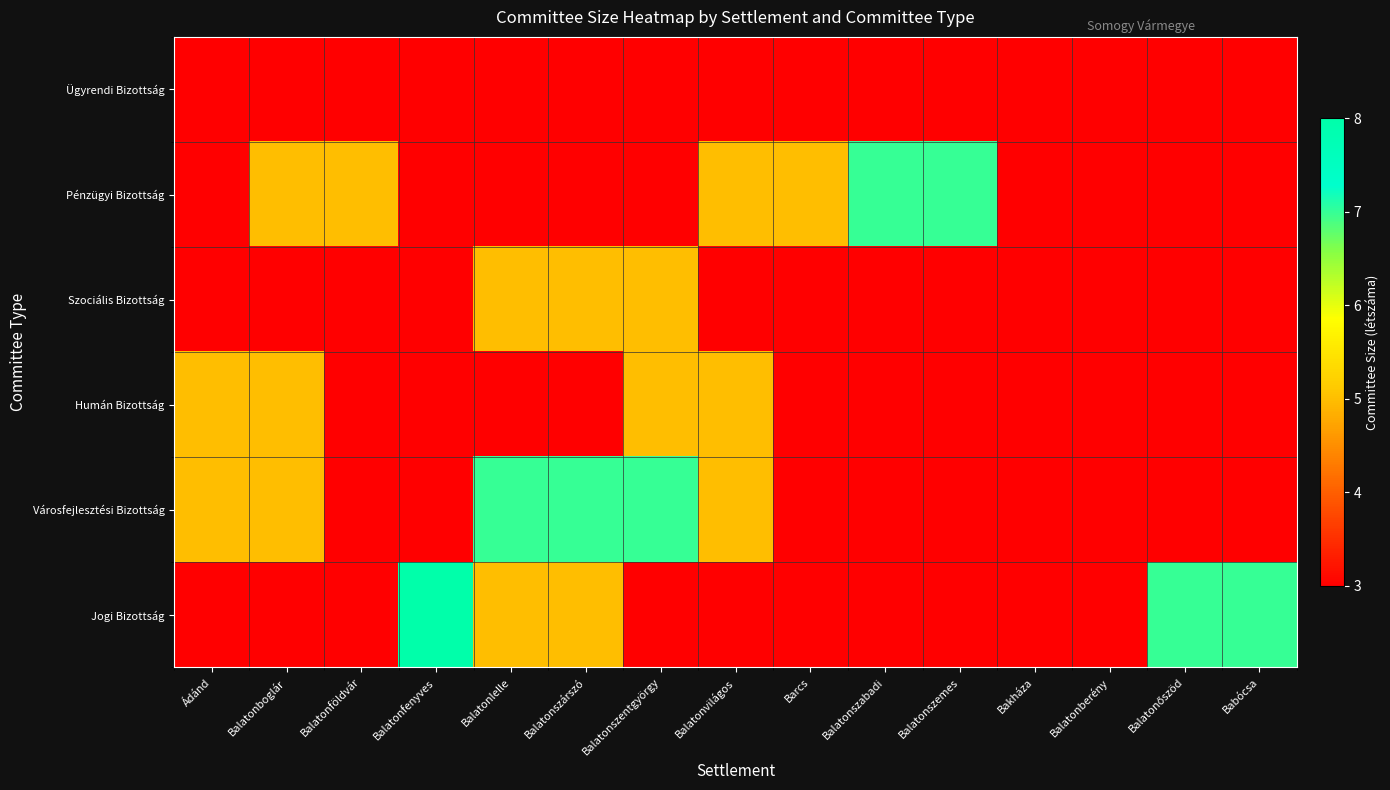

Reading left to right, extract all data points from this chart.

Ügyrendi Bizottság: Ádánd=3	Balatonboglár=3	Balatonföldvár=3	Balatonfenyves=3	Balatonlelle=3	Balatonszárszó=3	Balatonszentgyörgy=3	Balatonvilágos=3	Barcs=3	Balatonszabadi=3	Balatonszemes=3	Bakháza=3	Balatonberény=3	Balatonőszöd=3	Babócsa=3
Pénzügyi Bizottság: Ádánd=3	Balatonboglár=5	Balatonföldvár=5	Balatonfenyves=3	Balatonlelle=3	Balatonszárszó=3	Balatonszentgyörgy=3	Balatonvilágos=5	Barcs=5	Balatonszabadi=7	Balatonszemes=7	Bakháza=3	Balatonberény=3	Balatonőszöd=3	Babócsa=3
Szociális Bizottság: Ádánd=3	Balatonboglár=3	Balatonföldvár=3	Balatonfenyves=3	Balatonlelle=5	Balatonszárszó=5	Balatonszentgyörgy=5	Balatonvilágos=3	Barcs=3	Balatonszabadi=3	Balatonszemes=3	Bakháza=3	Balatonberény=3	Balatonőszöd=3	Babócsa=3
Humán Bizottság: Ádánd=5	Balatonboglár=5	Balatonföldvár=3	Balatonfenyves=3	Balatonlelle=3	Balatonszárszó=3	Balatonszentgyörgy=5	Balatonvilágos=5	Barcs=3	Balatonszabadi=3	Balatonszemes=3	Bakháza=3	Balatonberény=3	Balatonőszöd=3	Babócsa=3
Városfejlesztési Bizottság: Ádánd=5	Balatonboglár=5	Balatonföldvár=3	Balatonfenyves=3	Balatonlelle=7	Balatonszárszó=7	Balatonszentgyörgy=7	Balatonvilágos=5	Barcs=3	Balatonszabadi=3	Balatonszemes=3	Bakháza=3	Balatonberény=3	Balatonőszöd=3	Babócsa=3
Jogi Bizottság: Ádánd=3	Balatonboglár=3	Balatonföldvár=3	Balatonfenyves=8	Balatonlelle=5	Balatonszárszó=5	Balatonszentgyörgy=3	Balatonvilágos=3	Barcs=3	Balatonszabadi=3	Balatonszemes=3	Bakháza=3	Balatonberény=3	Balatonőszöd=7	Babócsa=7